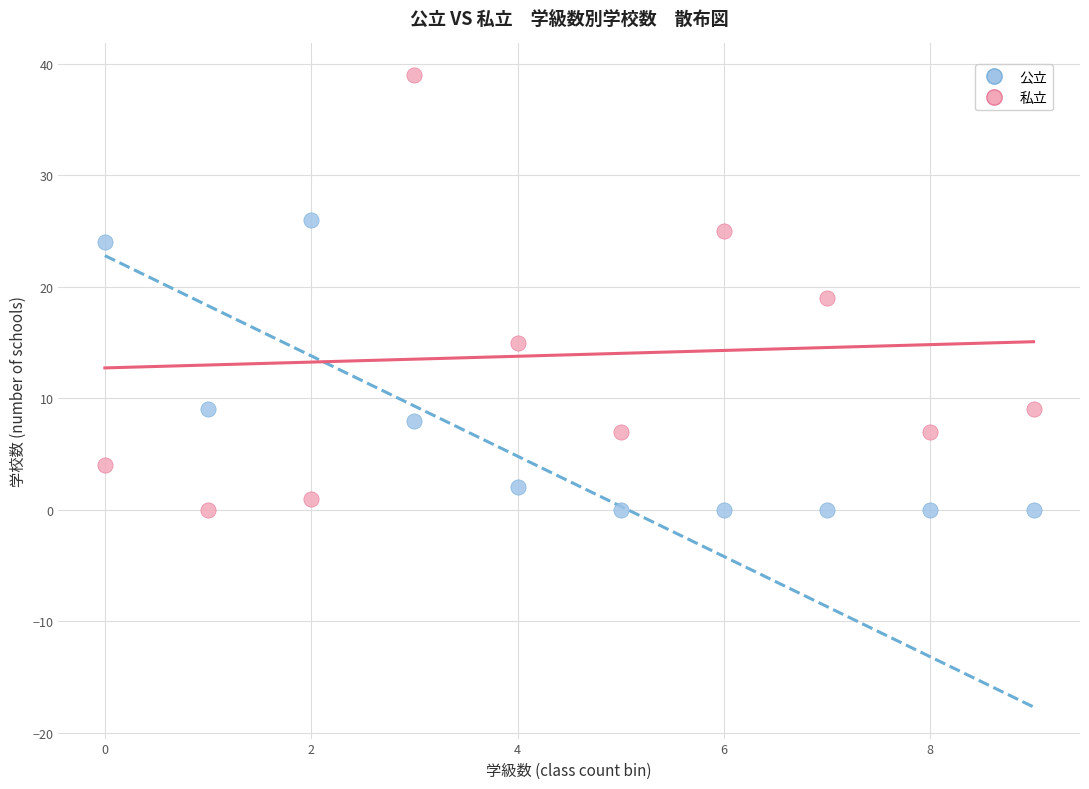

Across all data points, what is the range of Y values (max minus min)?

39